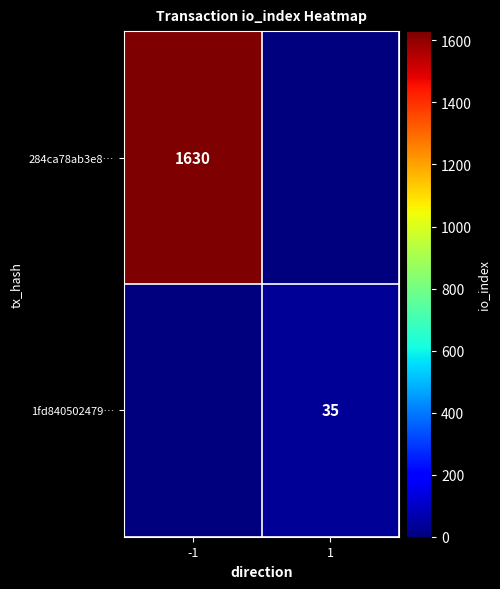

True or false: 1fd840502479… has a value of 35 at 1.

True